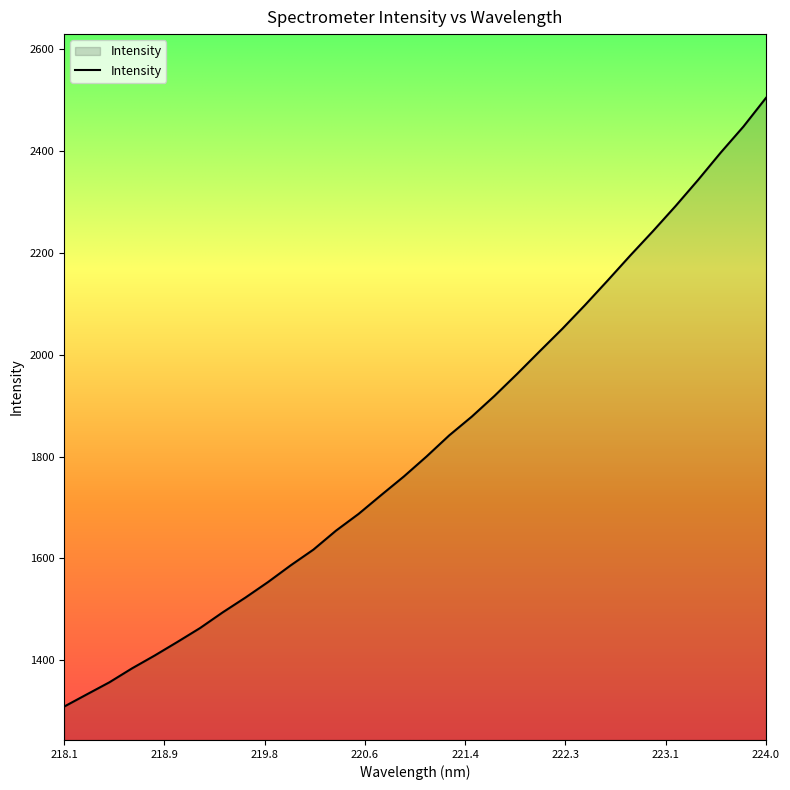

What is the smallest value displayed?

1308.9